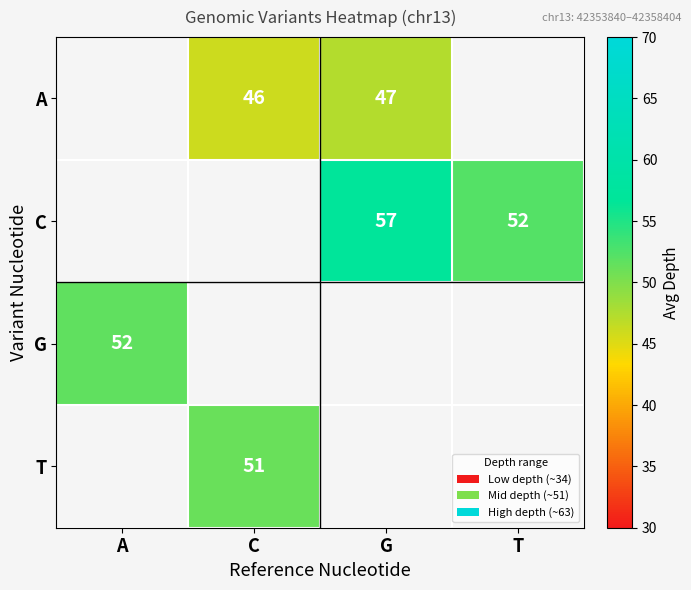

Is it true that C equals 17 at G?

False